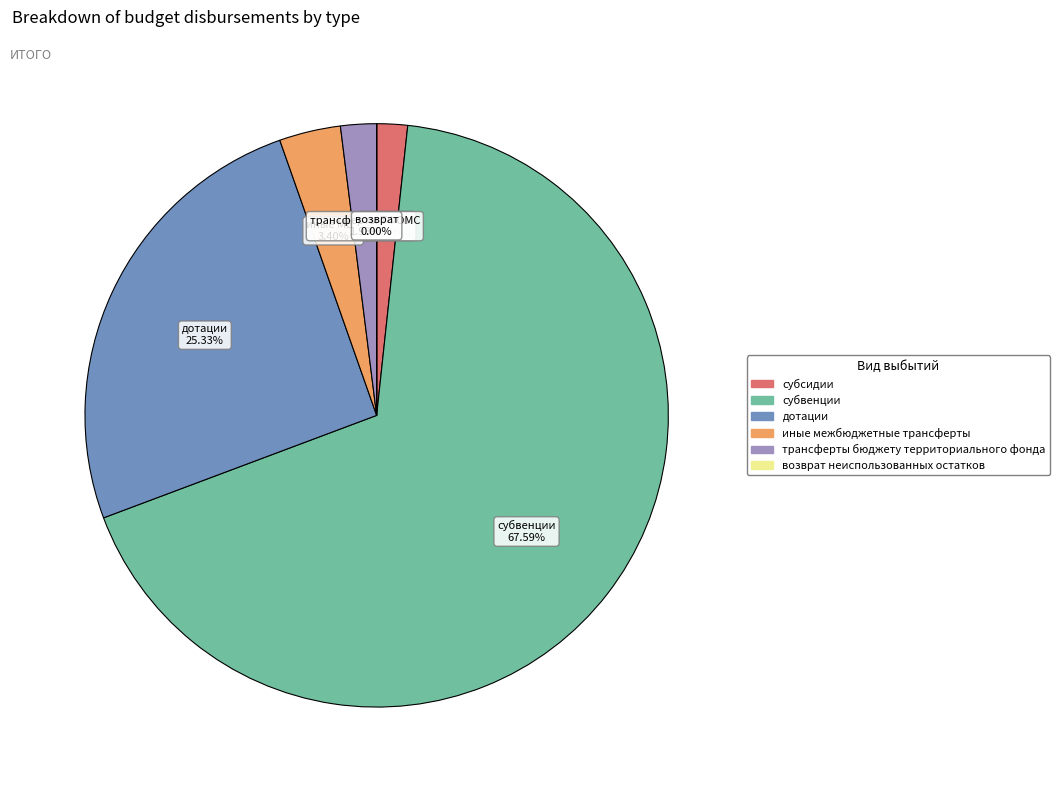

To the nearest percent, what is the difference between the largest and smallest slice percentages?

68%